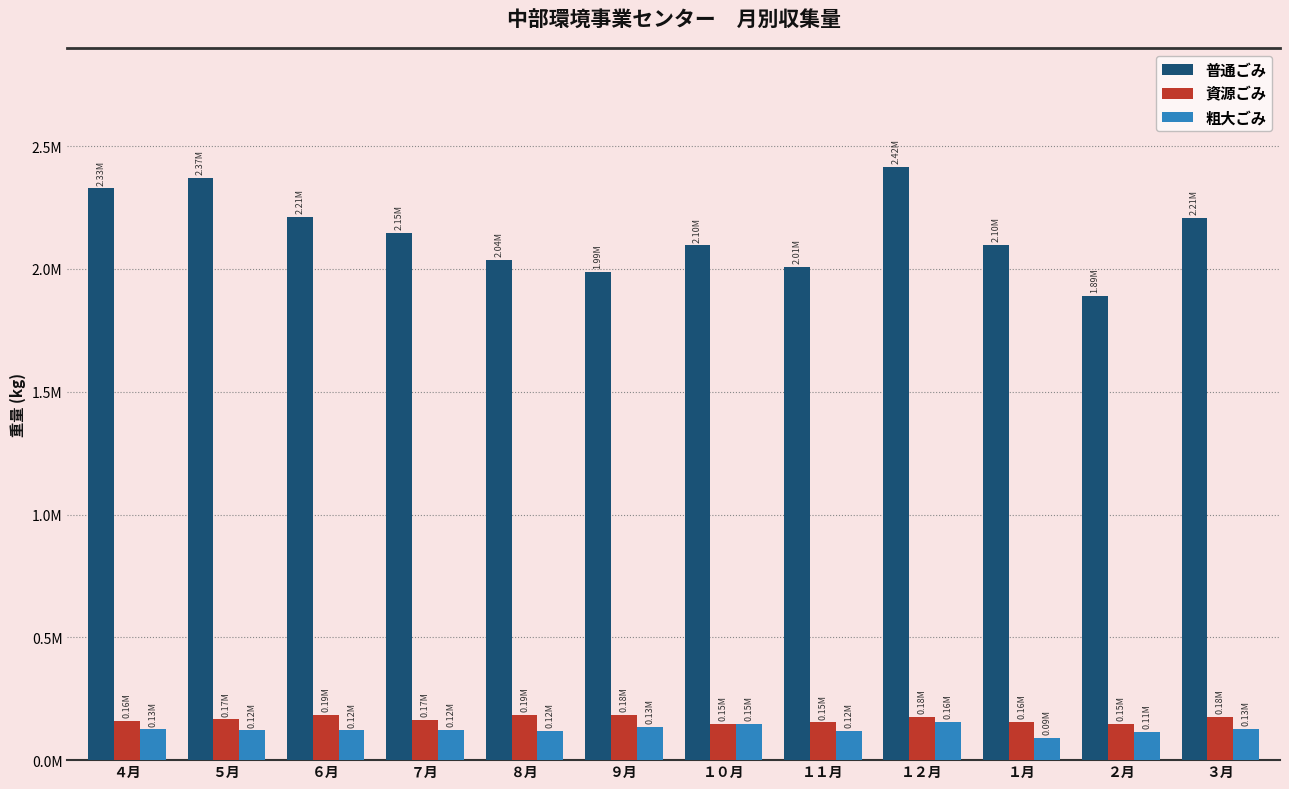

What is the difference between the maximum and minimum values in the 資源ごみ series?

39060